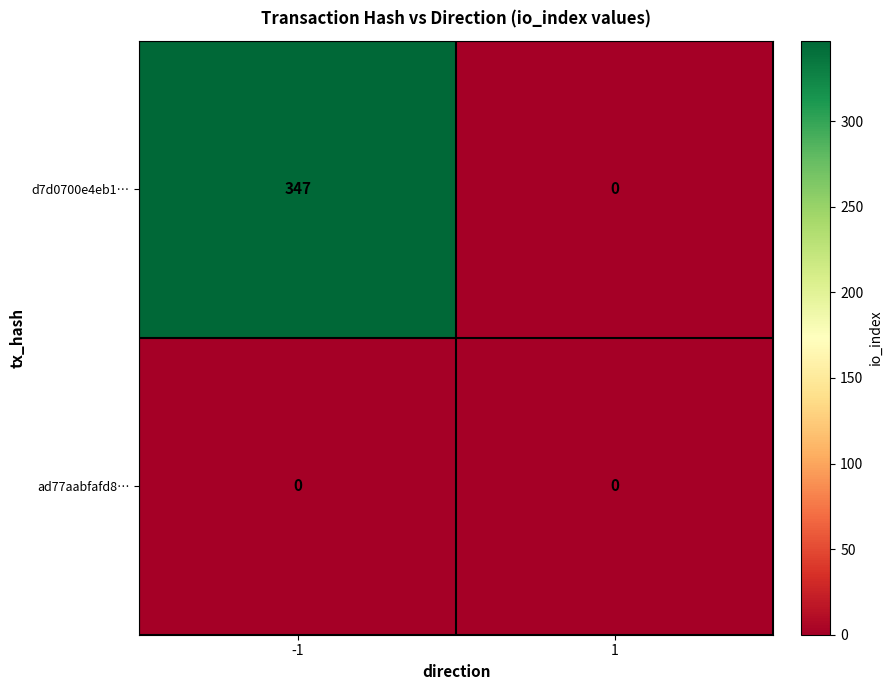

The value of ad77aabfafd8… at -1 is 0. True or false?

True